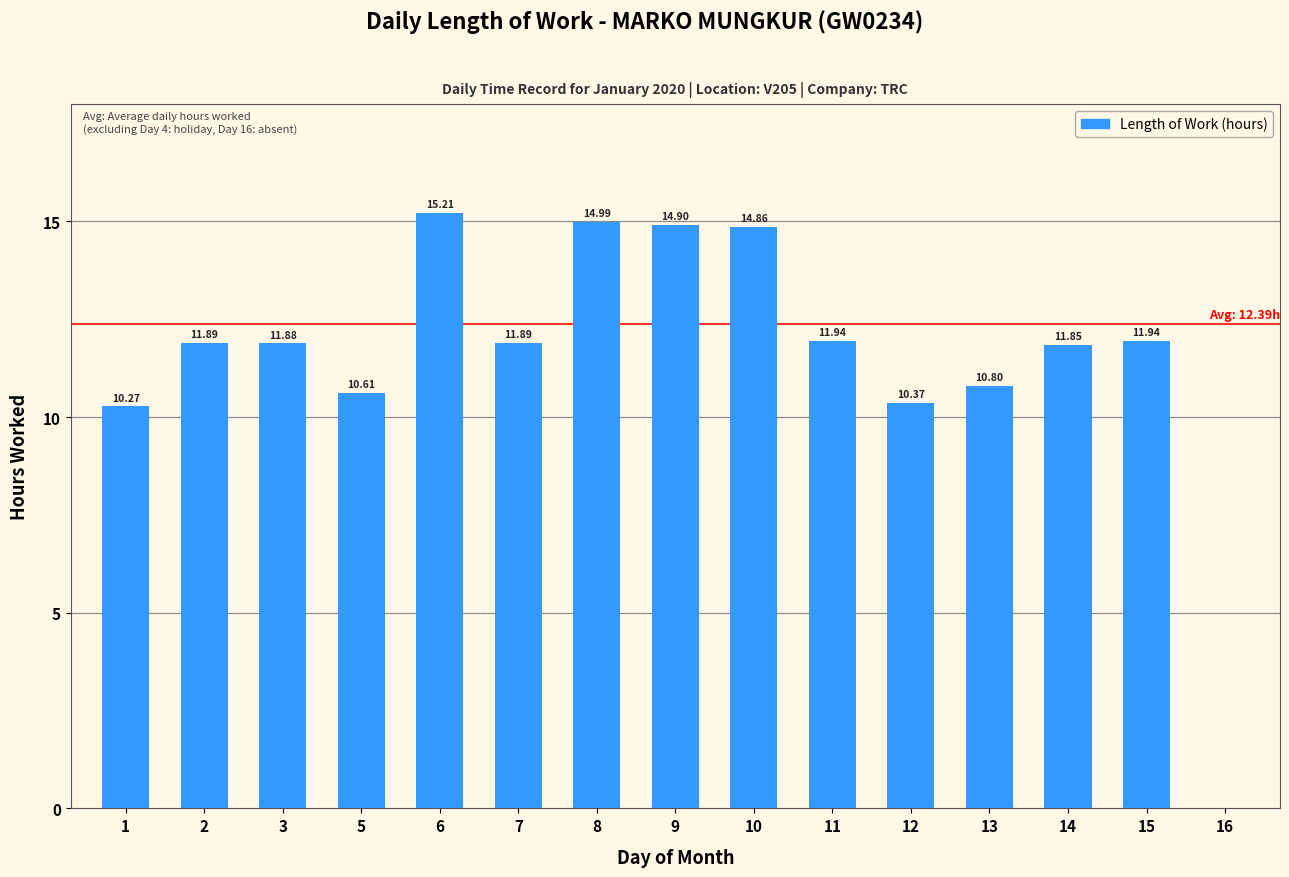

Is it true that the value at 14 is 11.8?

True